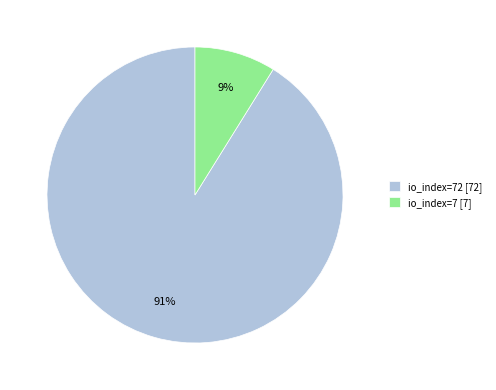

True or false: io_index=7 [7] accounts for 18% of the total.

False